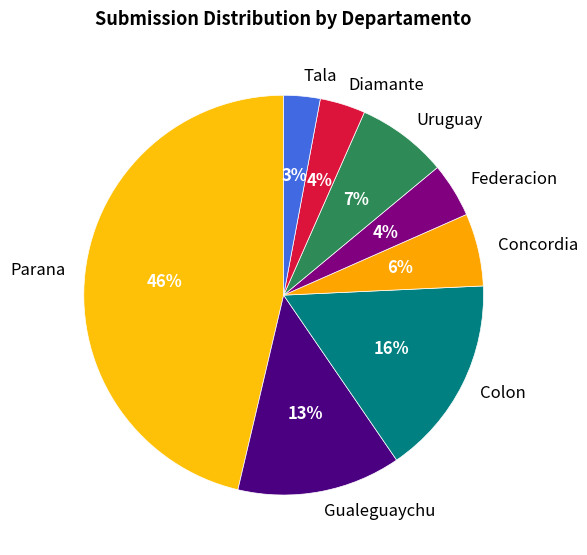

How many slices are in this pie chart?

8